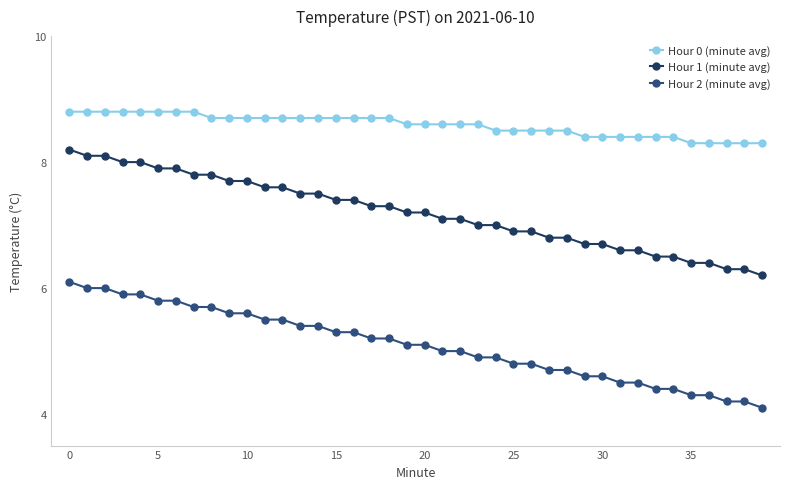

Does the chart display data point markers on the line(s)?

Yes